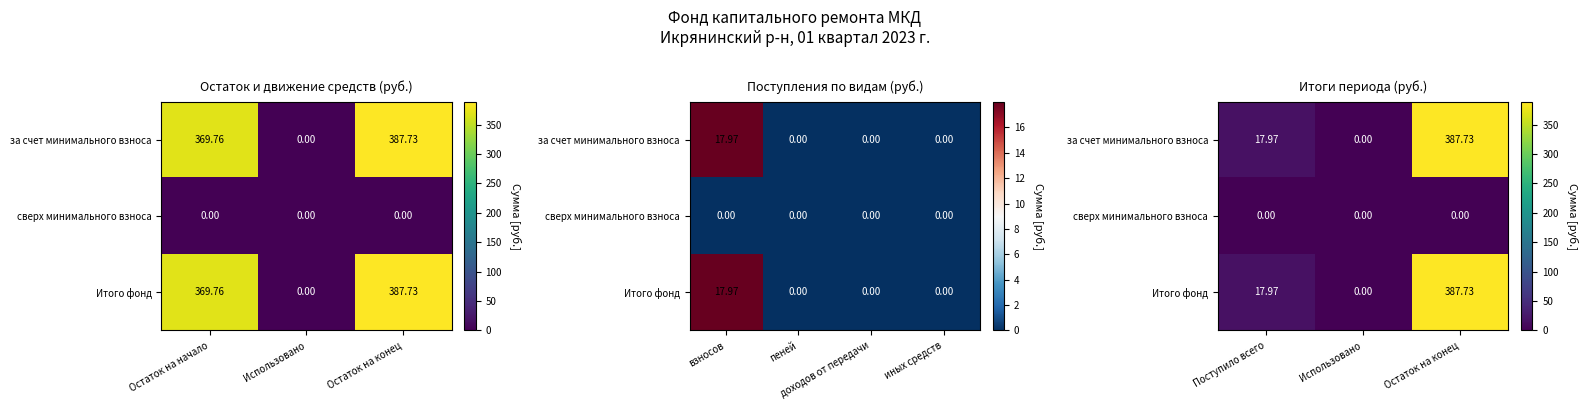

True or false: за счет минимального взноса has a value of 134.0 at Использовано.

False